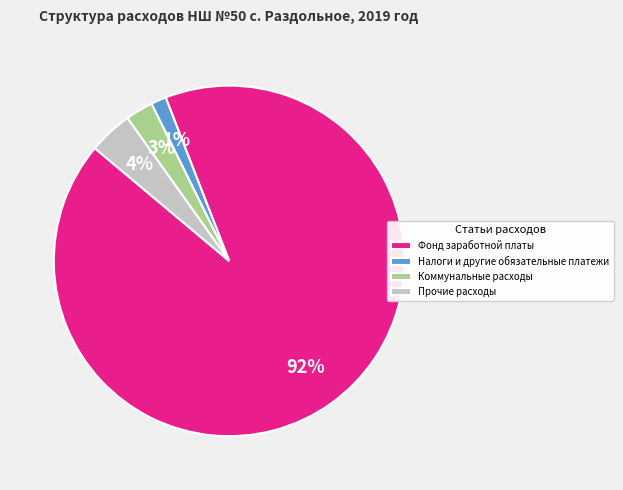

How many slices are in this pie chart?

4